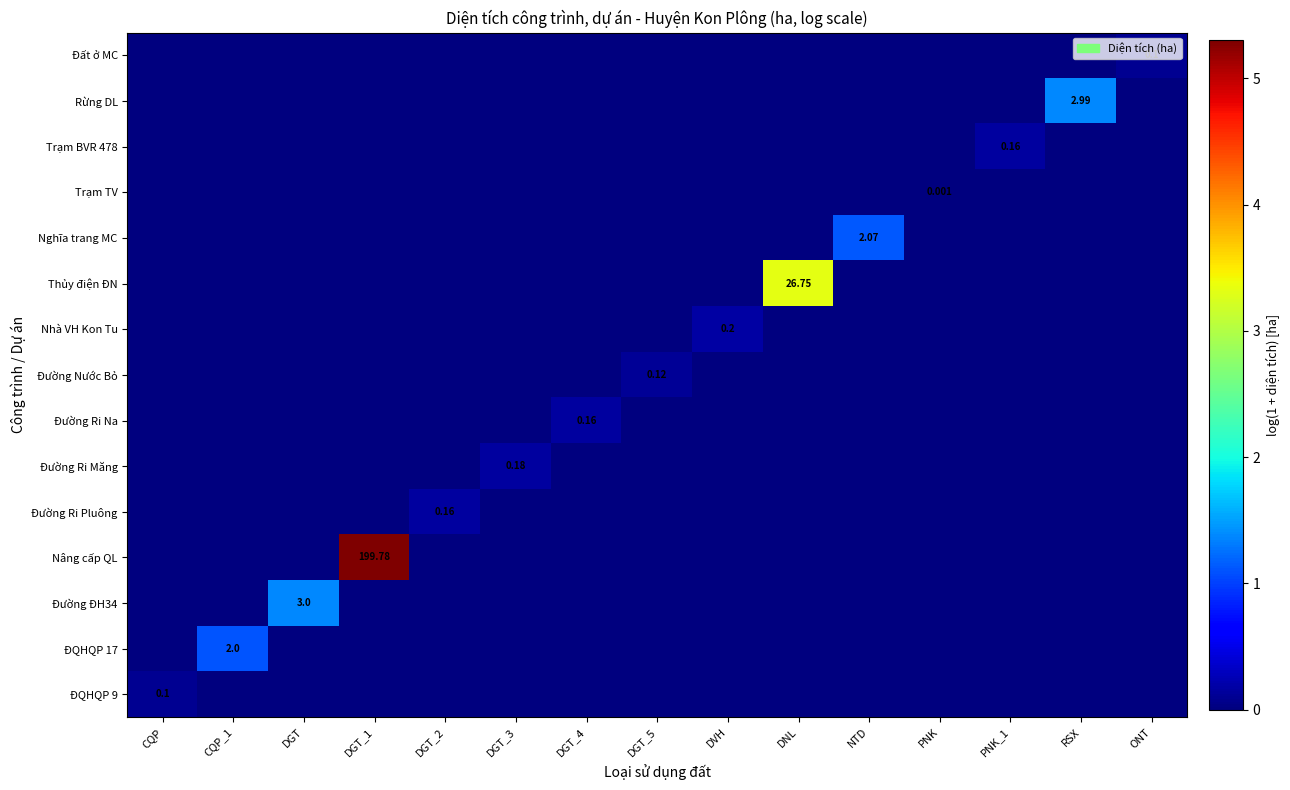

Is the value of Thủy điện ĐN at DNL greater than the value of ĐQHQP 17 at CQP_1?

Yes